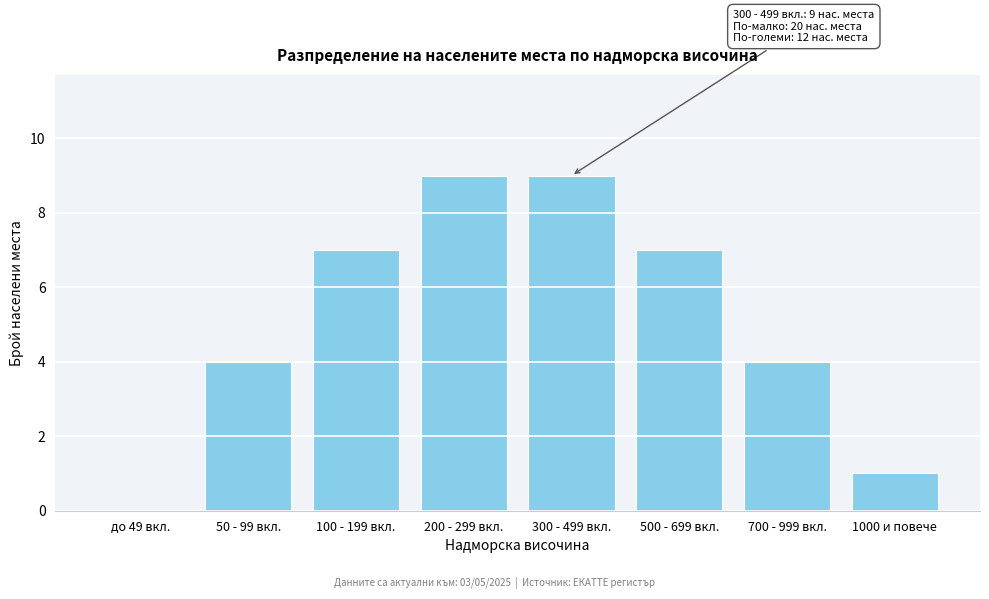

Reading right to left, what are all the values shown in this chart?

1000 и повече=1	700 - 999 вкл.=4	500 - 699 вкл.=7	300 - 499 вкл.=9	200 - 299 вкл.=9	100 - 199 вкл.=7	50 - 99 вкл.=4	до 49 вкл.=0